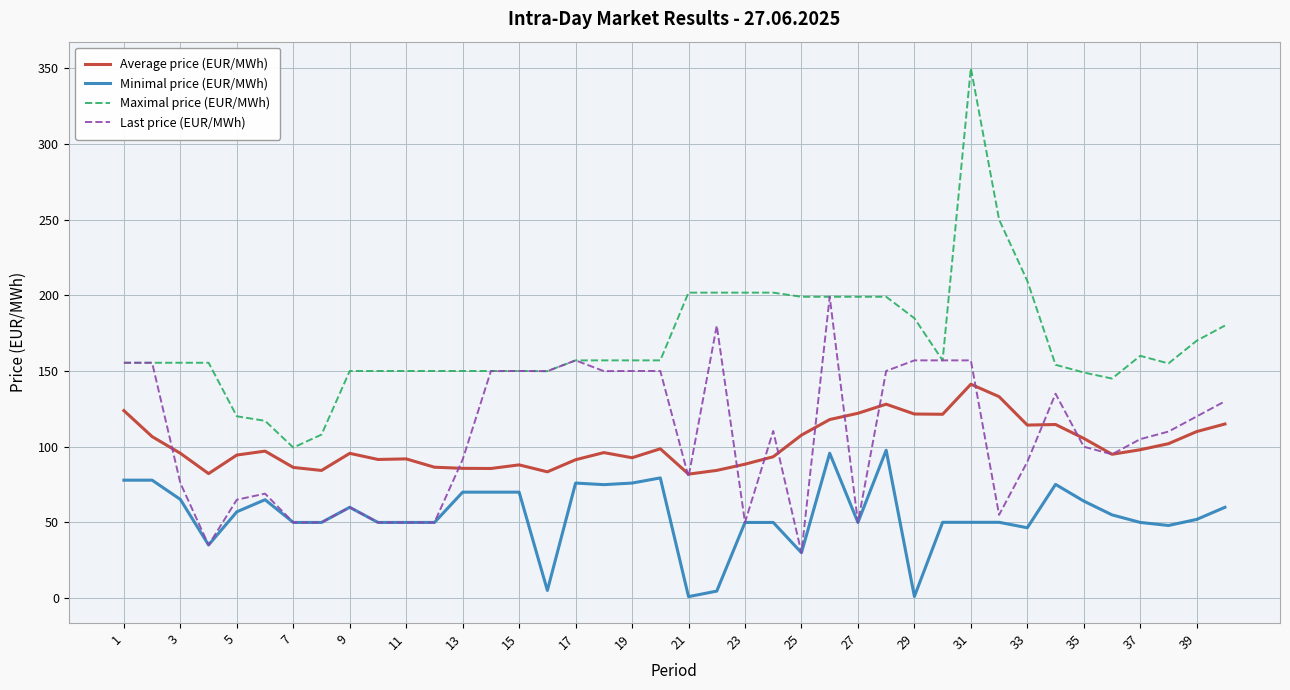

What is the maximum value for Minimal price (EUR/MWh)?

97.7